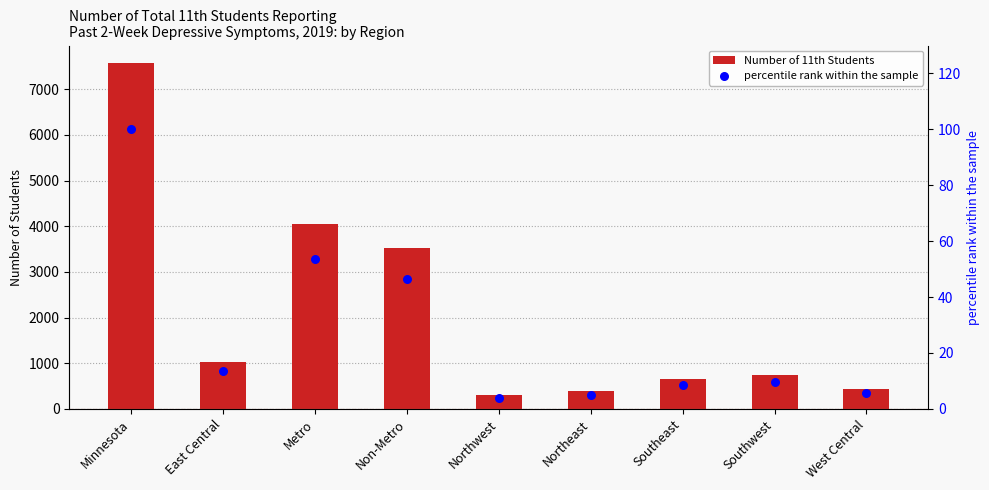

At which category is the sum across all series the highest?

Minnesota